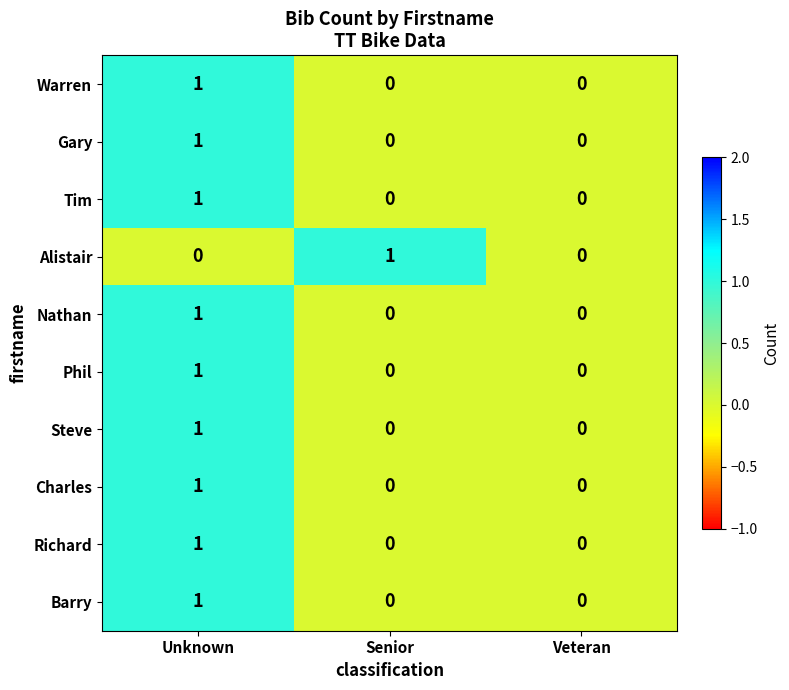

The value of Charles at Unknown is 0. True or false?

False